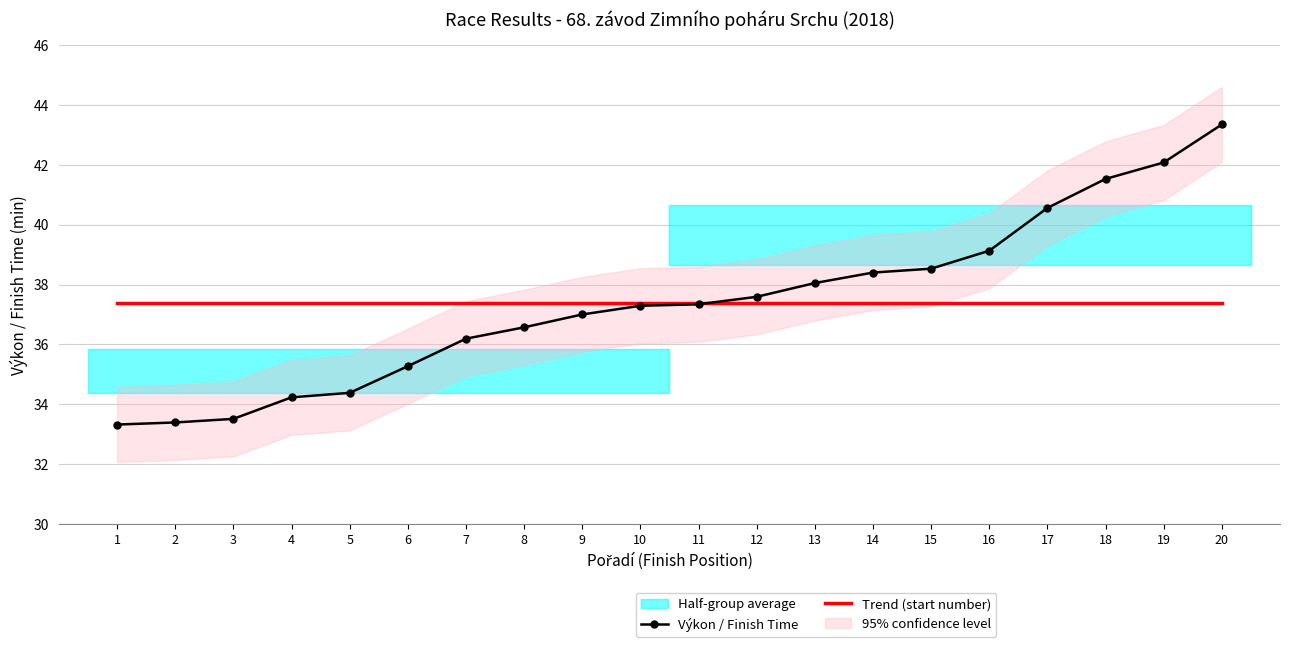

Which series changed the most between 3 and 6?

Výkon / Finish Time